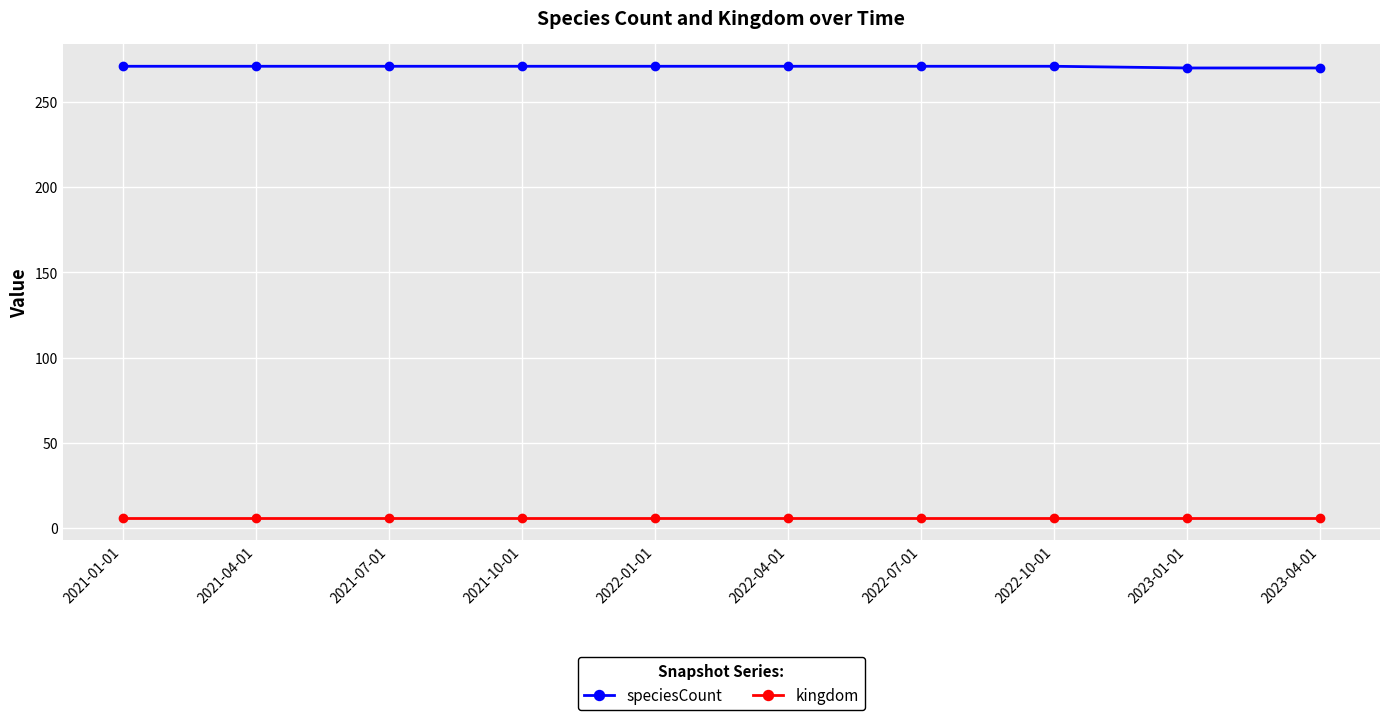

How many series are shown in this chart?

2